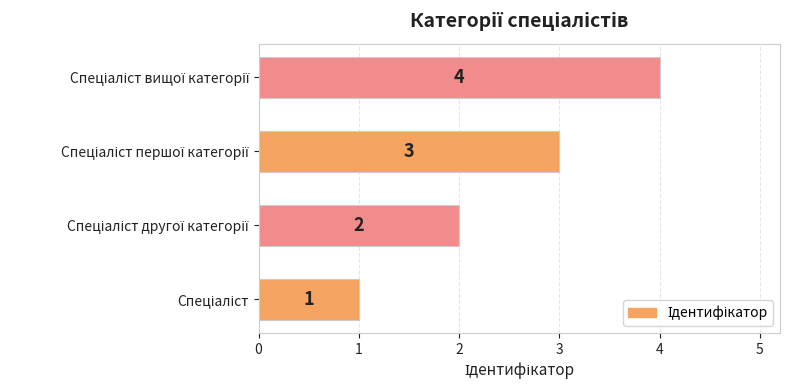

How many values are between 2 and 4?

3